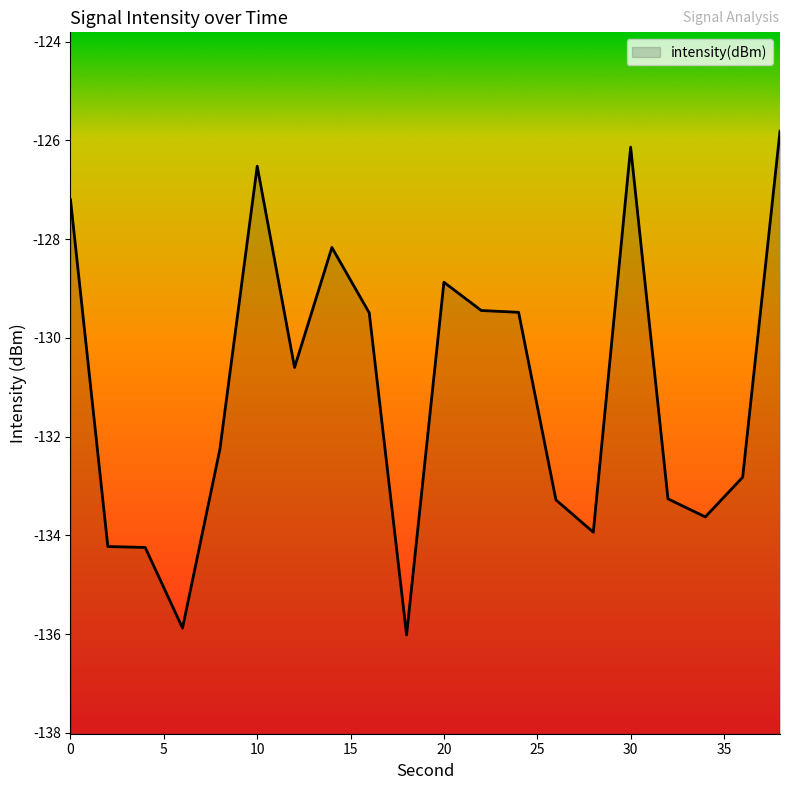

True or false: there are more than 0 points higher than both neighbors.

True